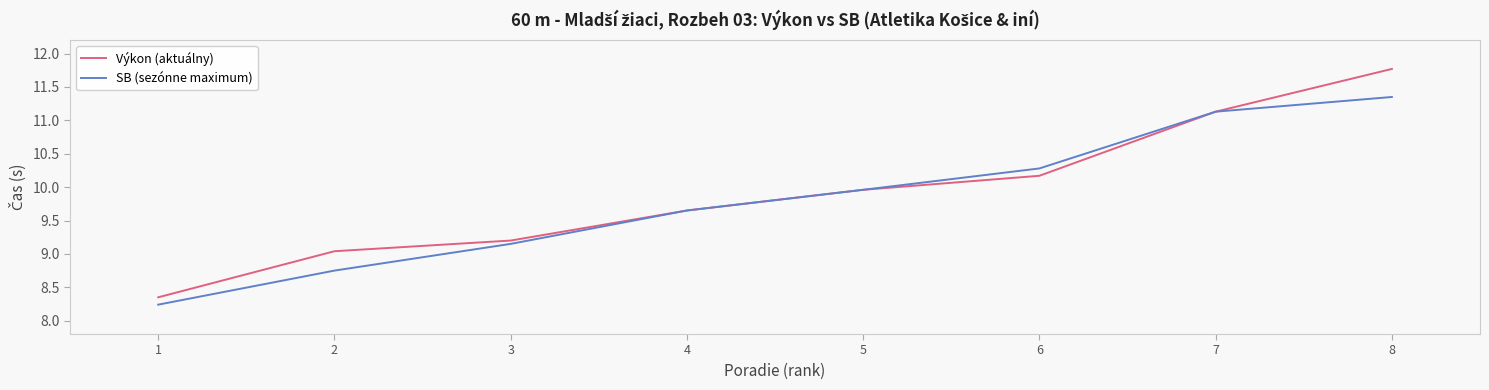

Is the value of SB (sezónne maximum) at 3 greater than the value of Výkon (aktuálny) at 7?

No